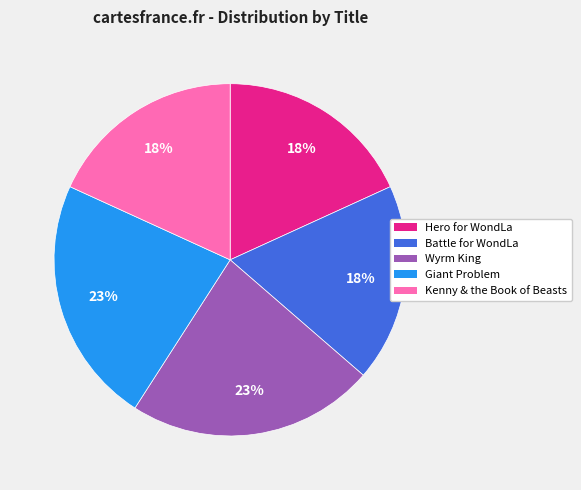

How many slices are in this pie chart?

5